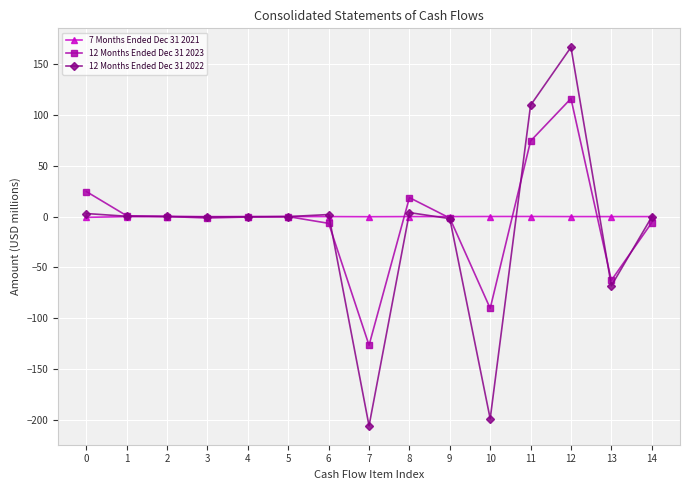

Between 0 and 2, which series saw the biggest shift?

12 Months Ended Dec 31 2023